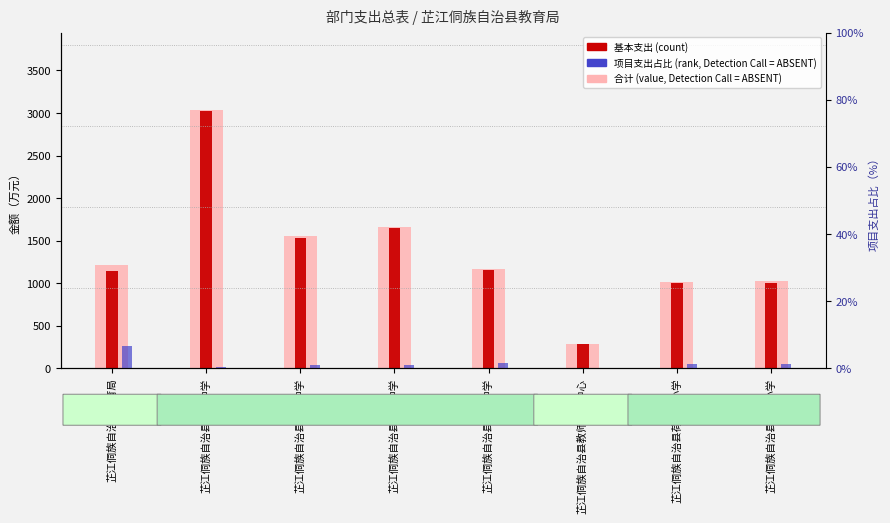

Reading left to right, what are all the values shown in this chart?

合计 (value, Detection Call = ABSENT): 1219.4	3034.2	1553.9	1663.6	1173.0	288.6	1014.7	1021.8
基本支出 (count): 1139.4	3024.6	1536.7	1648.6	1153.6	288.6	1001.0	1007.3
项目支出占比 (rank, Detection Call = ABSENT): 6.6	0.3	1.1	0.9	1.7	0.0	1.4	1.4